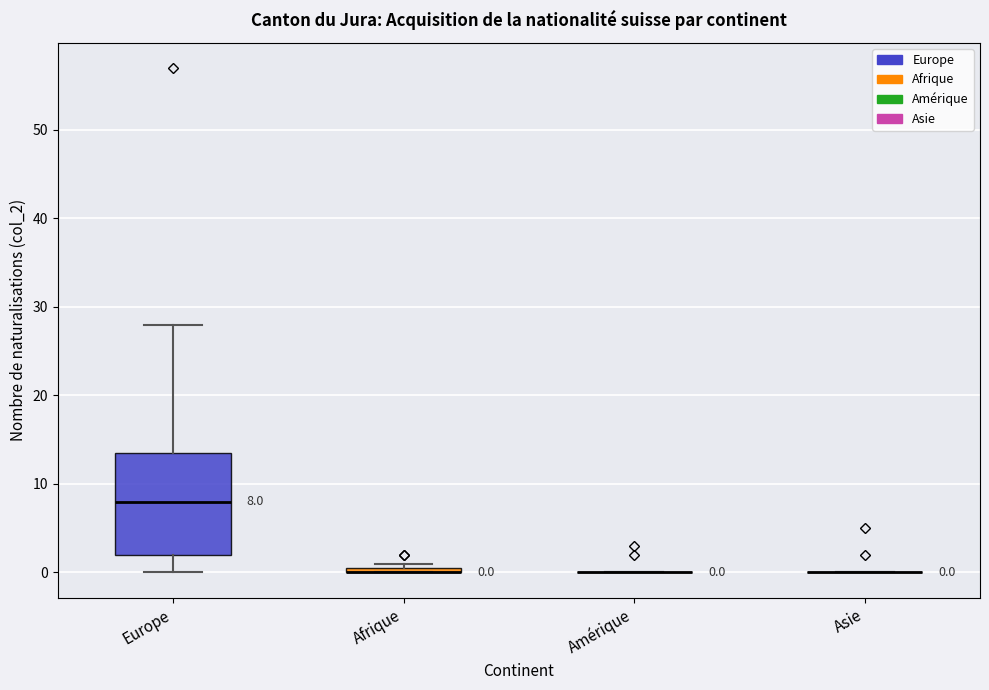

Comparing the boxes themselves (not the whiskers), which one is the tallest?

Europe